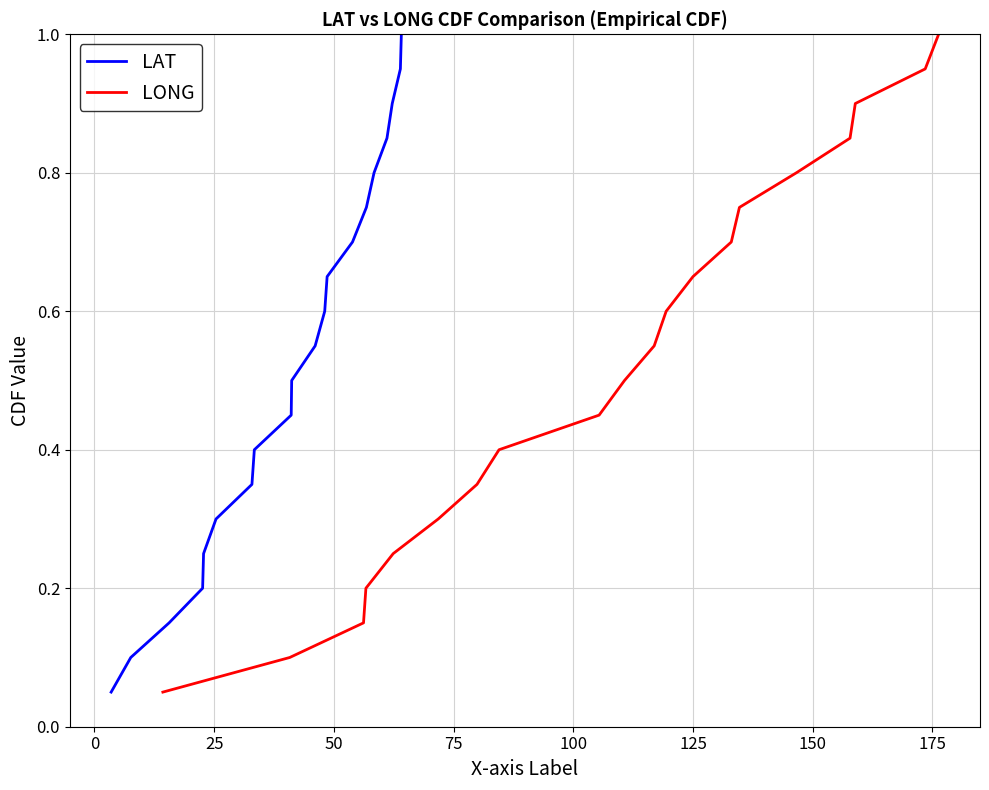

What is the maximum value for LAT?

1.0